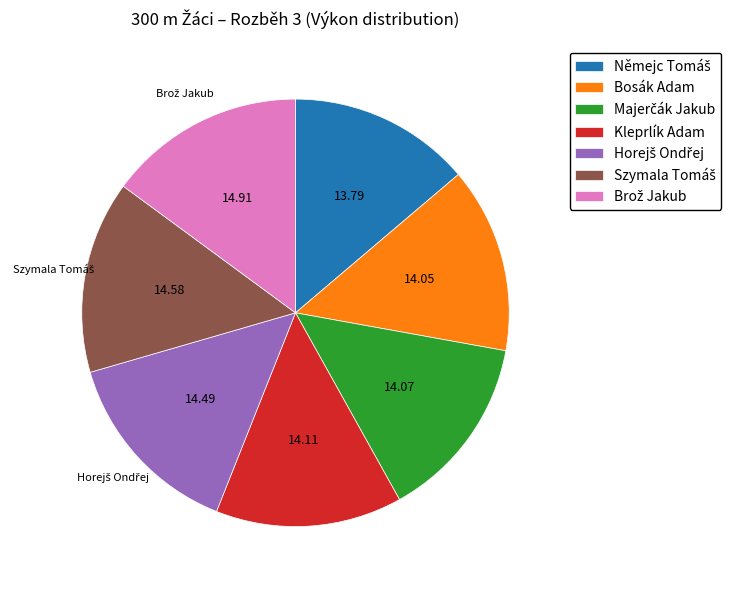

How many segments does this pie chart have?

7